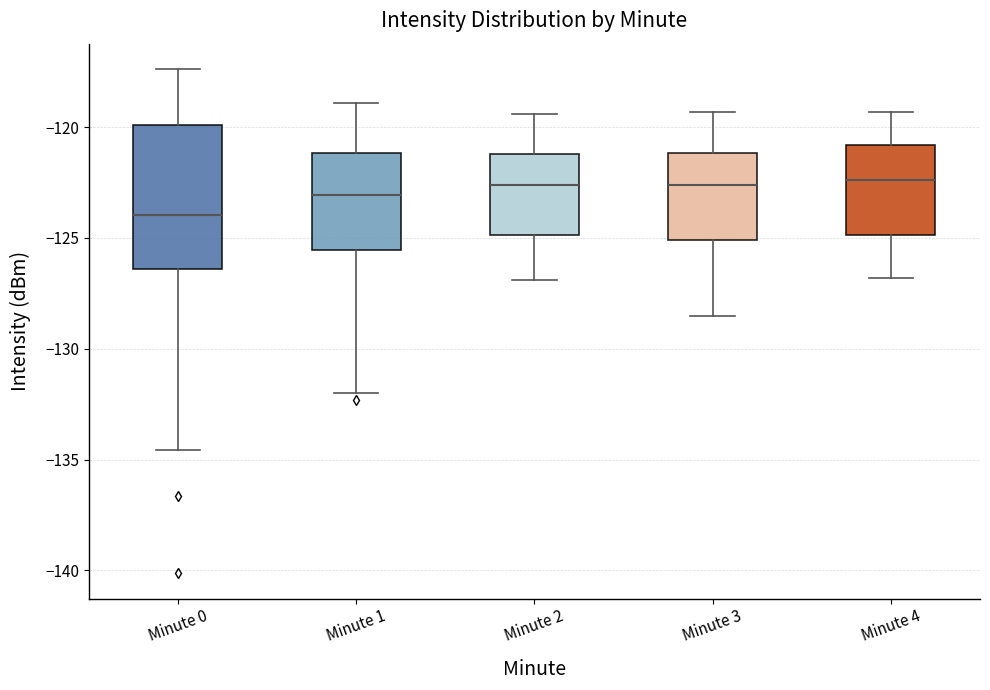

Reading left to right, transcribe this box plot: for each box, give where its median line is, the range the box spans, and where its two whiskers end, as read against the y-axis. The values are not printed on the chart, so give them approximately, as read against the axis.

Minute 0: median -124.0, box -126.5 to -120.0, whiskers -134.5 to -117.5
Minute 1: median -123.0, box -125.5 to -121.0, whiskers -132.0 to -119.0
Minute 2: median -122.5, box -125.0 to -121.0, whiskers -127.0 to -119.5
Minute 3: median -122.5, box -125.0 to -121.0, whiskers -128.5 to -119.5
Minute 4: median -122.5, box -125.0 to -121.0, whiskers -127.0 to -119.5